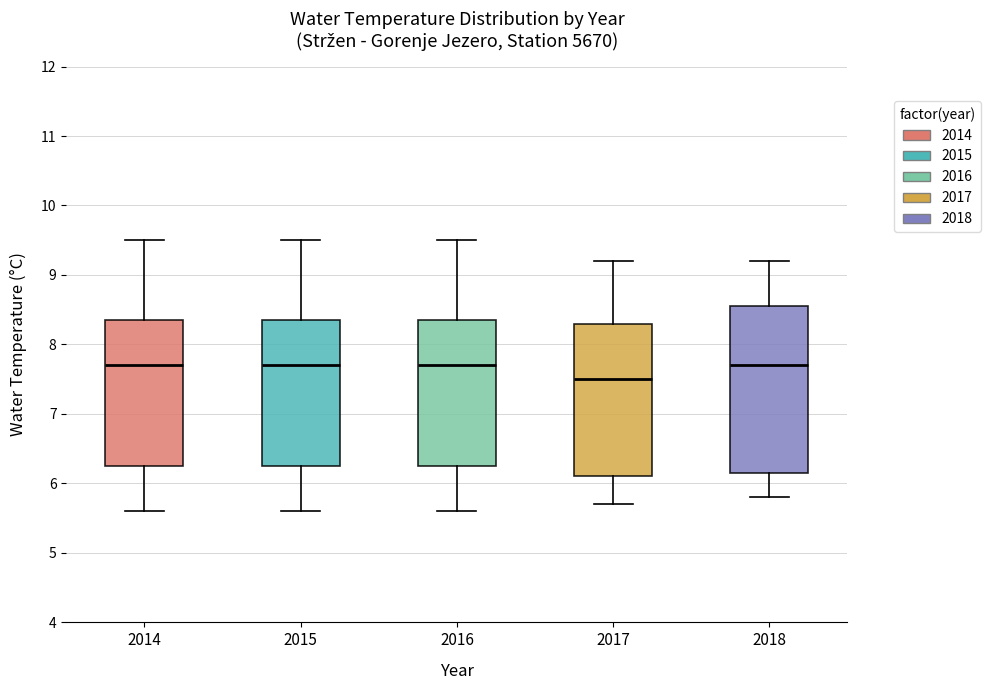

Comparing the boxes themselves (not the whiskers), which one is the tallest?

2018